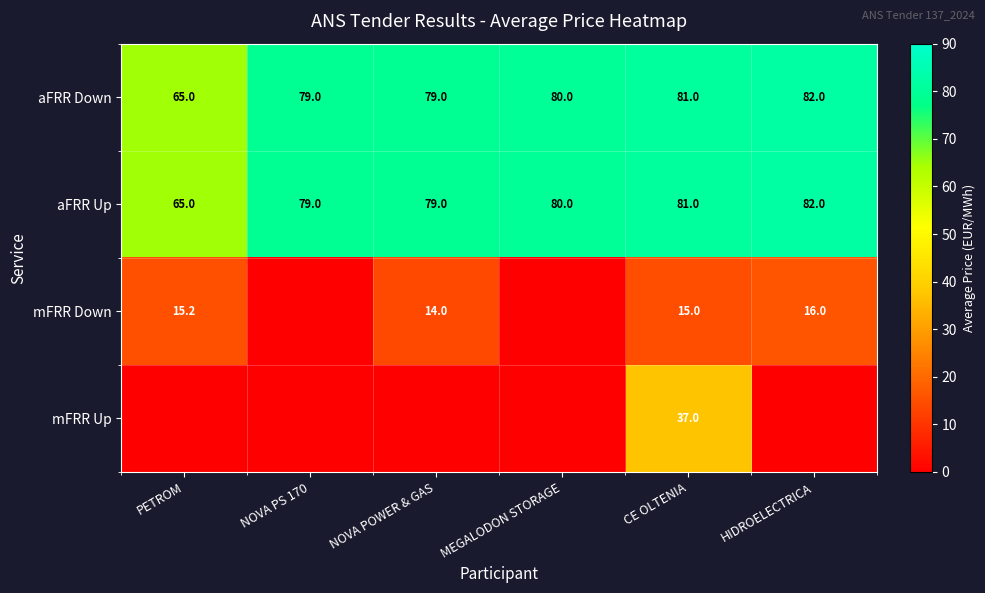

Which has a higher value, MEGALODON STORAGE or CE OLTENIA?

CE OLTENIA